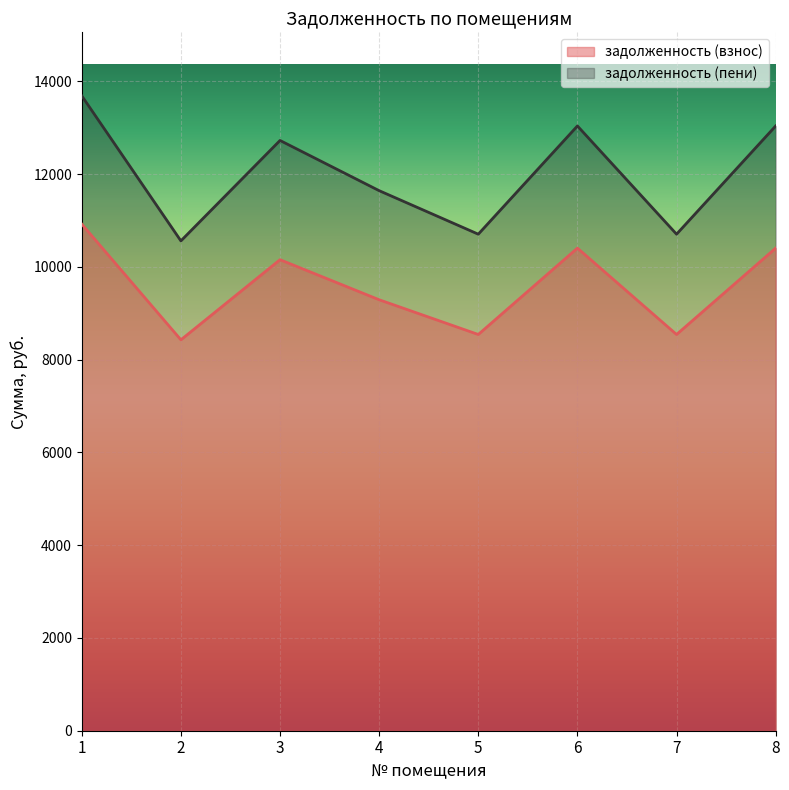

Count the number of categories in the chart.

8